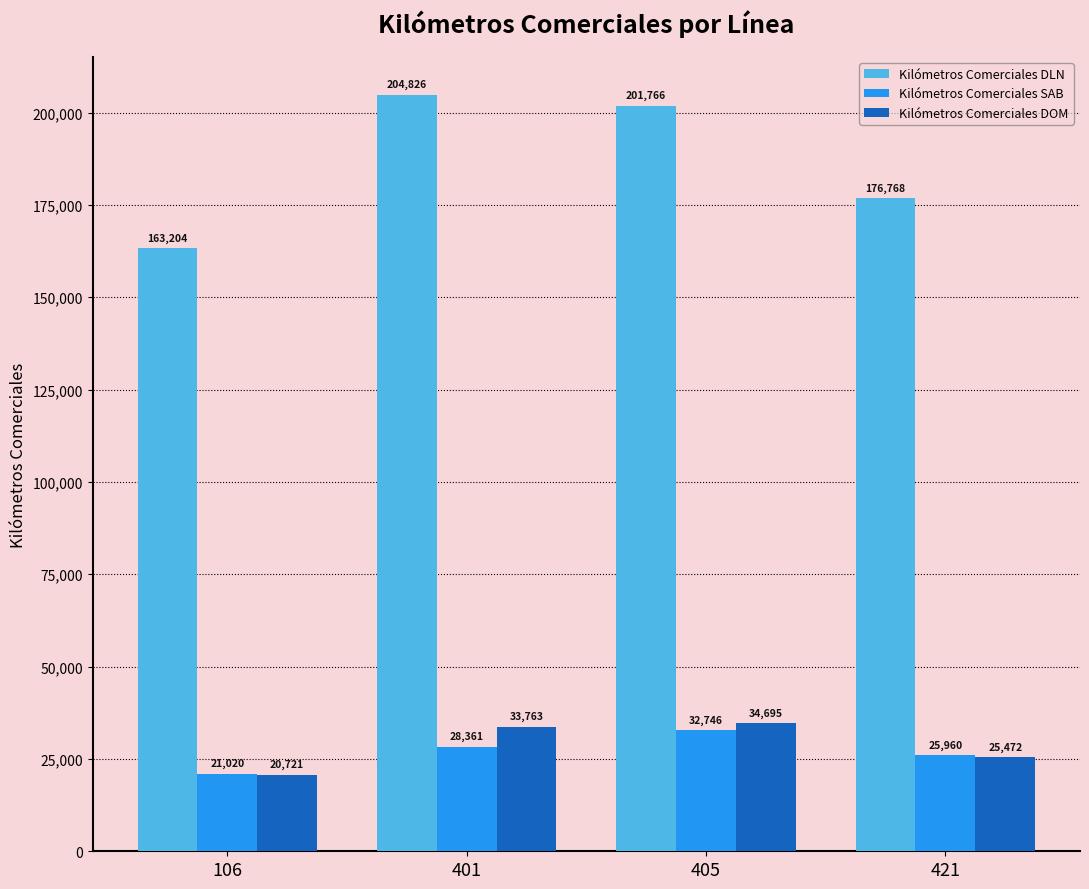

What value does the Kilómetros Comerciales DLN series have at 405, to the nearest 100?

201800